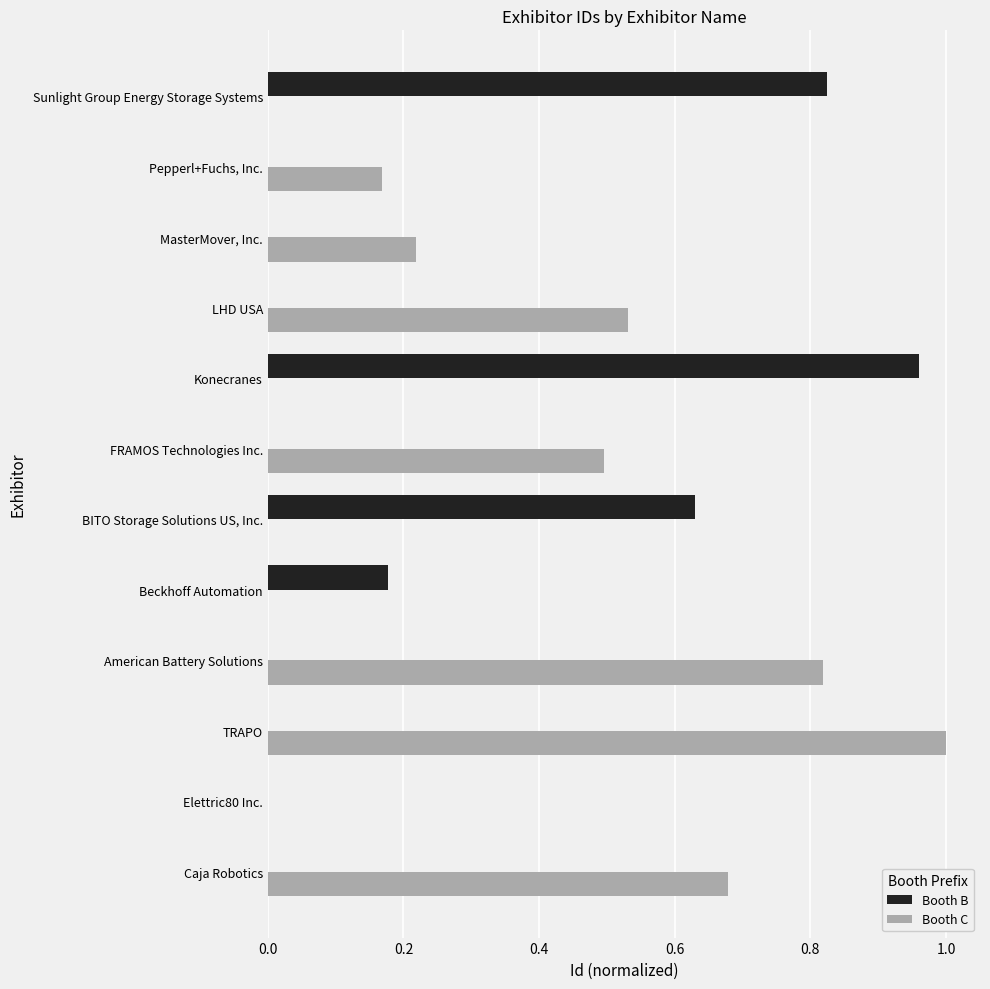

Between Konecranes and LHD USA, which series saw the biggest shift?

Booth B